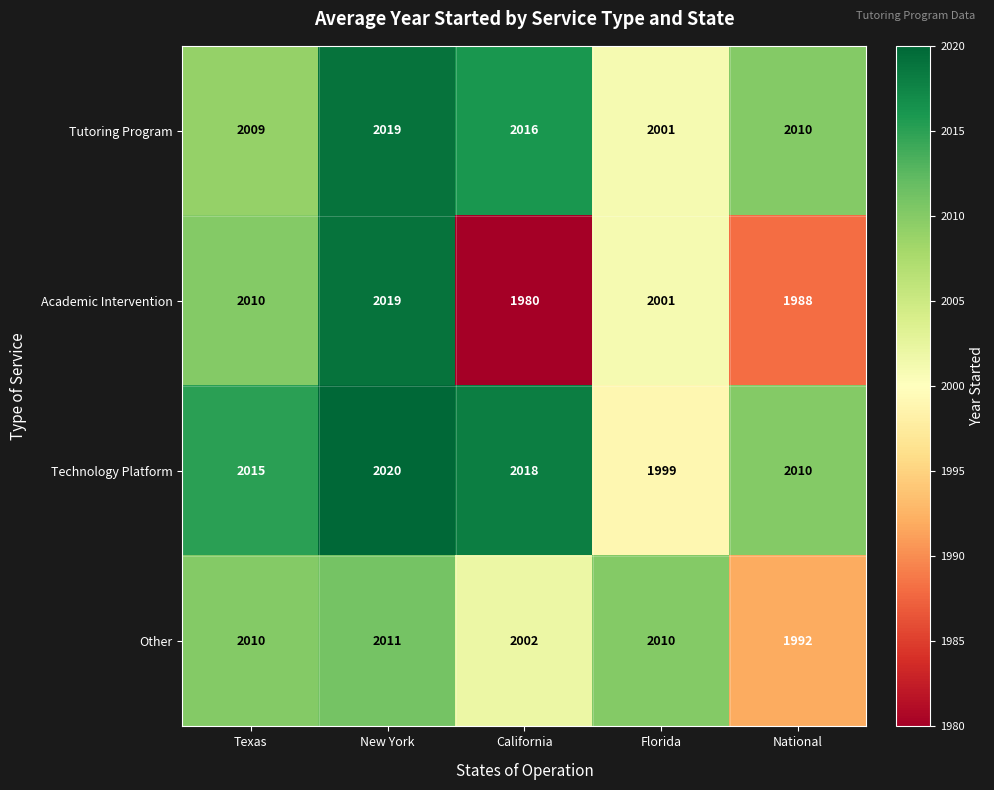

At which category is the sum across all series the highest?

New York